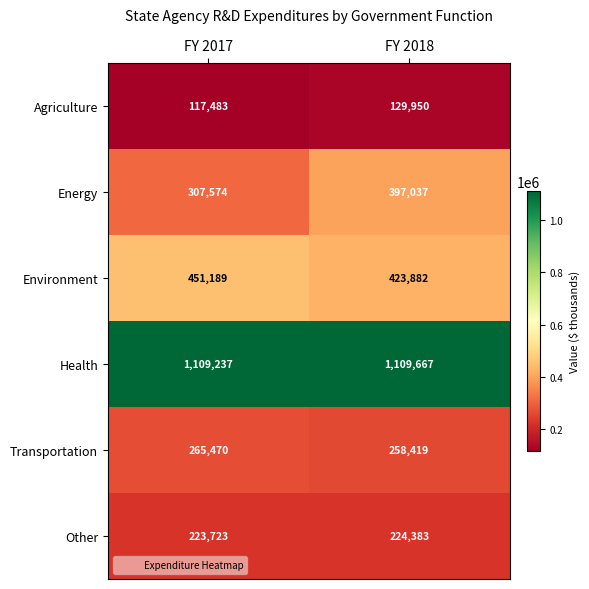

Reading left to right, extract all data points from this chart.

Agriculture: FY 2017=117483	FY 2018=129950
Energy: FY 2017=307574	FY 2018=397037
Environment: FY 2017=451189	FY 2018=423882
Health: FY 2017=1109237	FY 2018=1109667
Transportation: FY 2017=265470	FY 2018=258419
Other: FY 2017=223723	FY 2018=224383